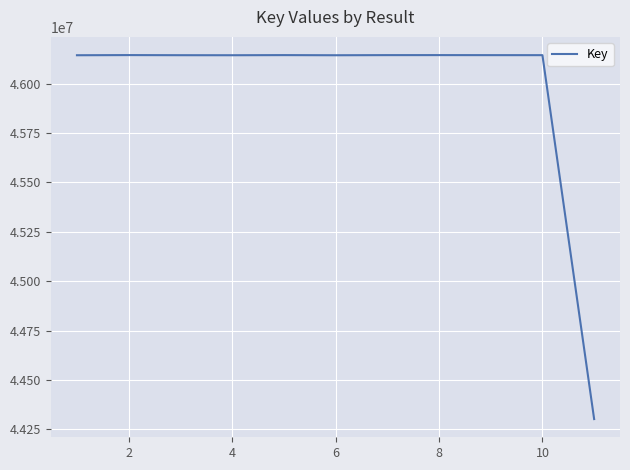

What is the difference between the maximum and minimum values?

1843569